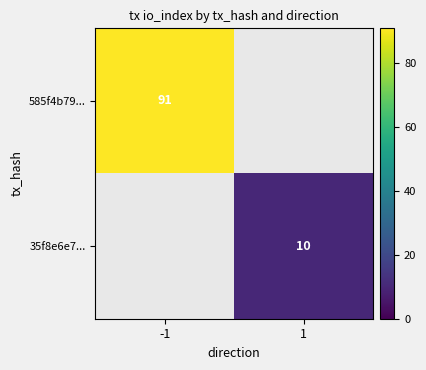

How many series are shown in this chart?

2